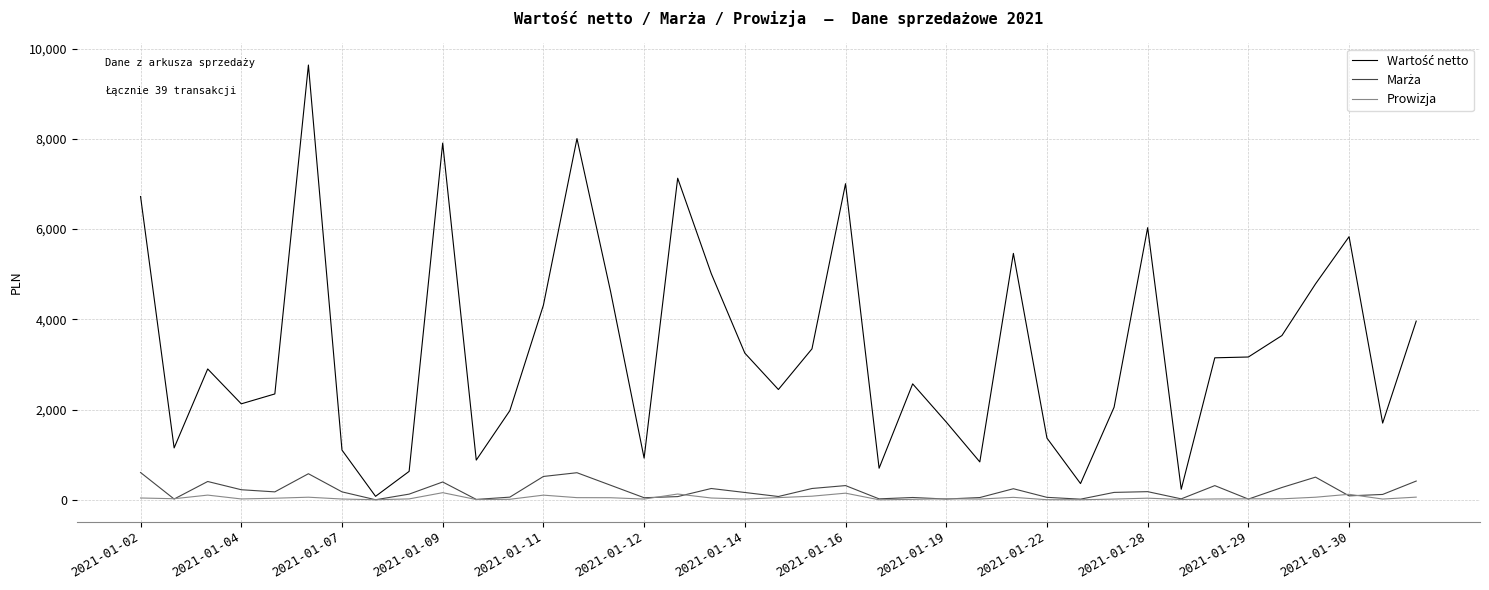

What is the maximum value shown in the chart?

9633.9